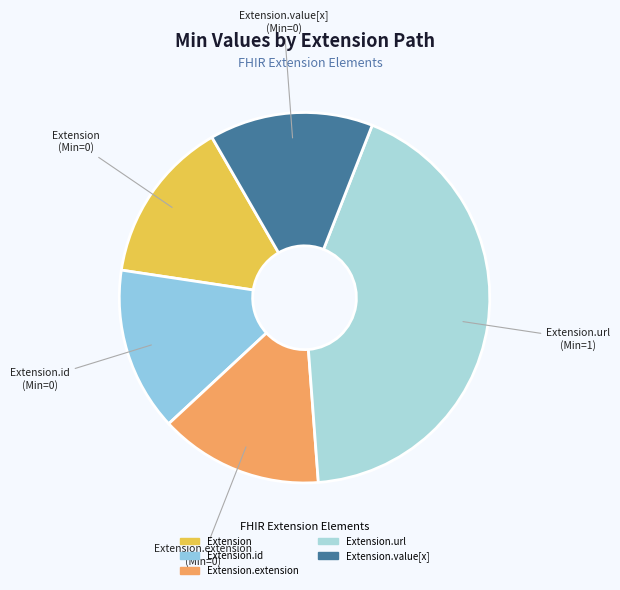

Rank the categories by value from lowest to highest.

Extension, Extension.id, Extension.extension, Extension.value[x], Extension.url